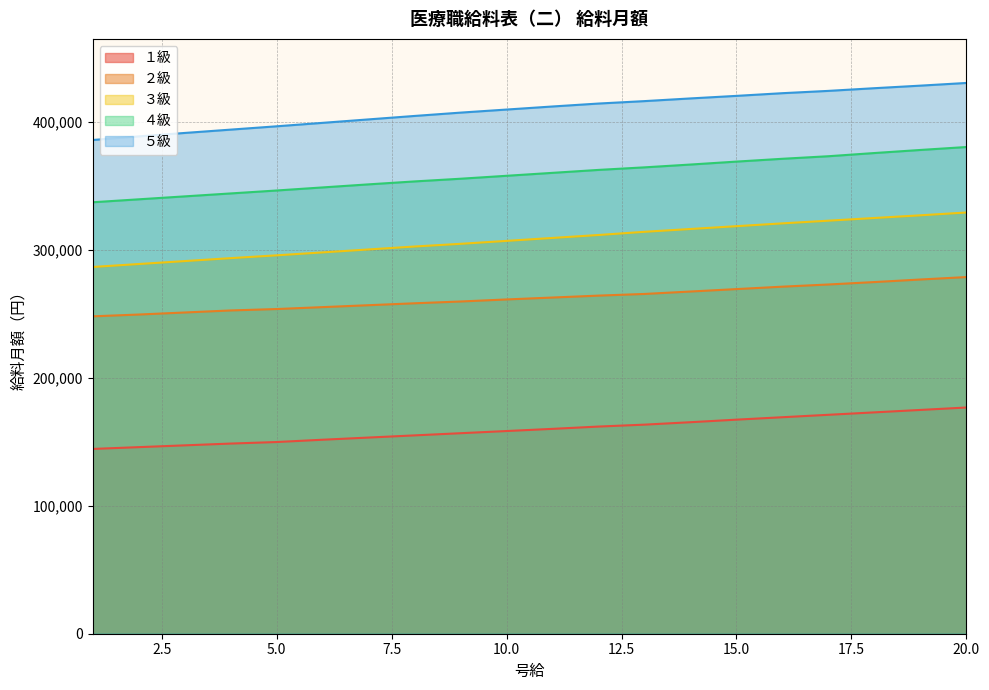

Rank the series by their maximum value, from lowest to highest.

１級, ２級, ３級, ４級, ５級